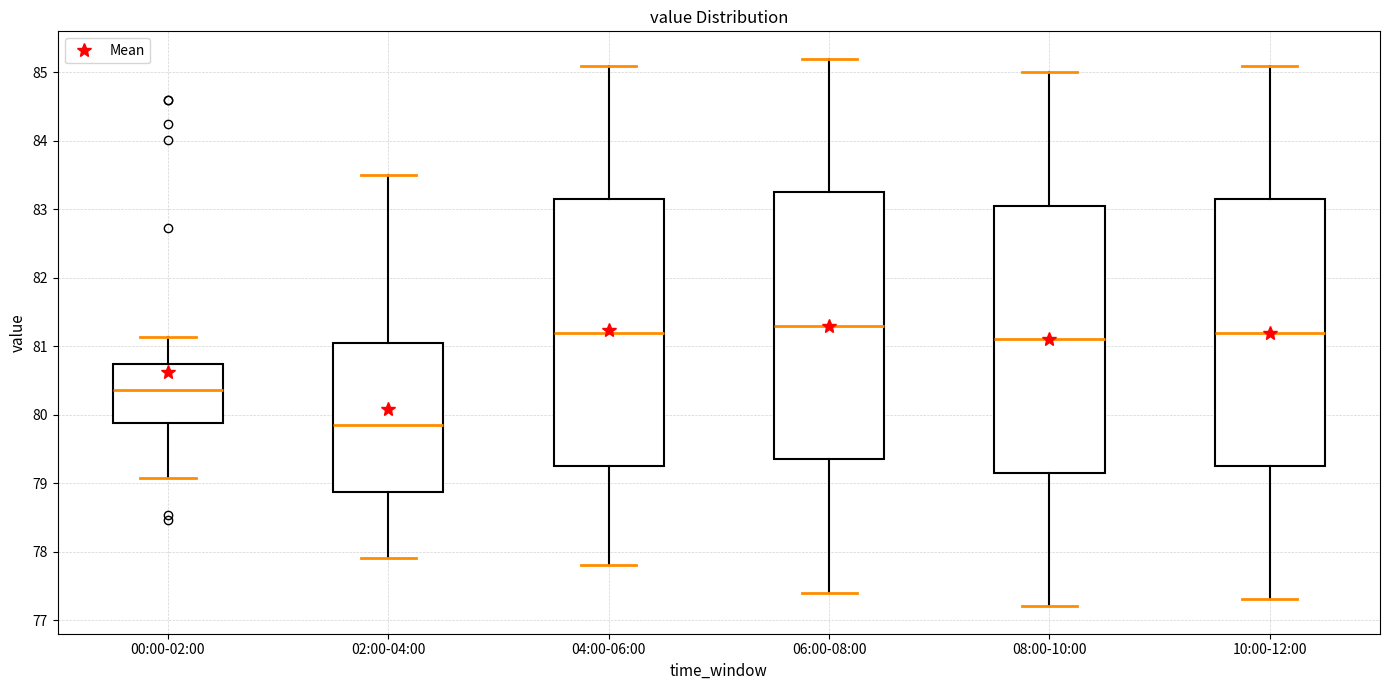

Reading left to right, transcribe this box plot: for each box, give where its median line is, the range the box spans, and where its two whiskers end, as read against the y-axis. The values are not printed on the chart, so give them approximately, as read against the axis.

00:00-02:00: median 80.4, box 79.9 to 80.7, whiskers 79.1 to 81.1
02:00-04:00: median 79.9, box 78.9 to 81.1, whiskers 77.9 to 83.5
04:00-06:00: median 81.2, box 79.3 to 83.2, whiskers 77.8 to 85.1
06:00-08:00: median 81.3, box 79.4 to 83.3, whiskers 77.4 to 85.2
08:00-10:00: median 81.1, box 79.2 to 83.1, whiskers 77.2 to 85.0
10:00-12:00: median 81.2, box 79.3 to 83.2, whiskers 77.3 to 85.1